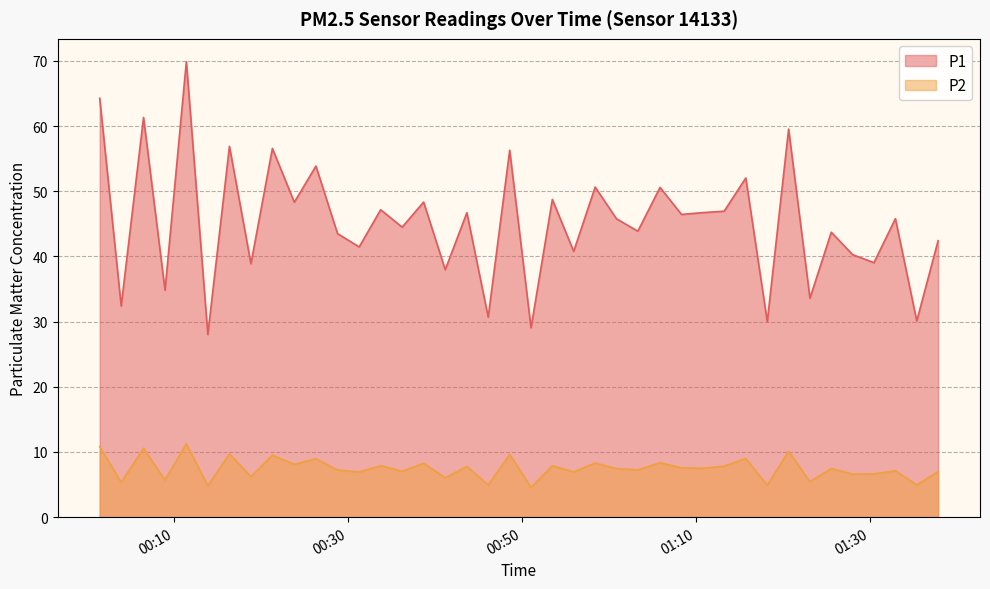

Is it true that P2 equals 12.7 at 2022-12-07T00:58:24?

False